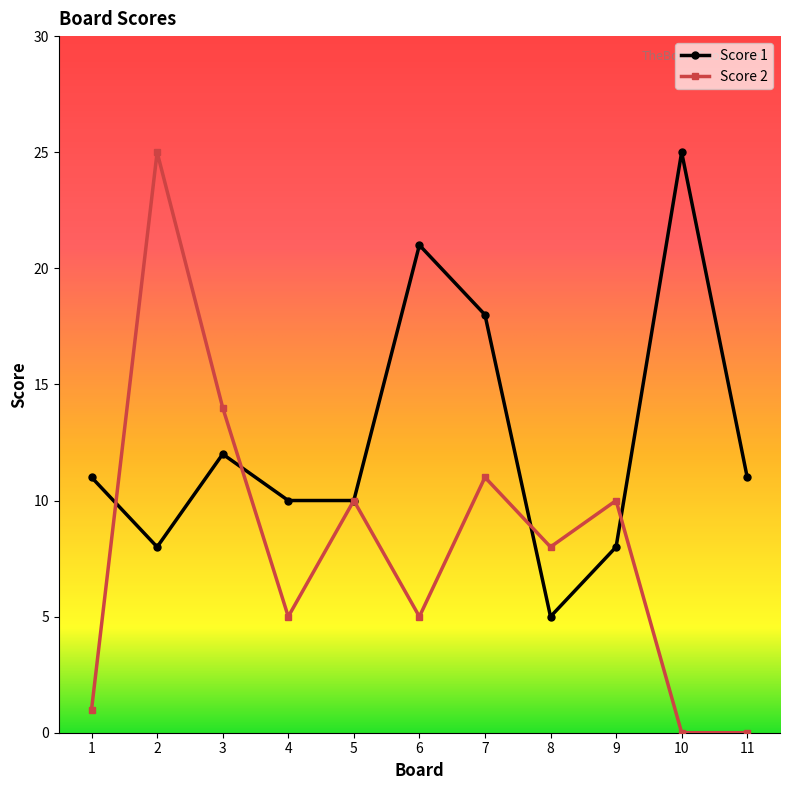

Which series has the largest total across all categories?

Score 1